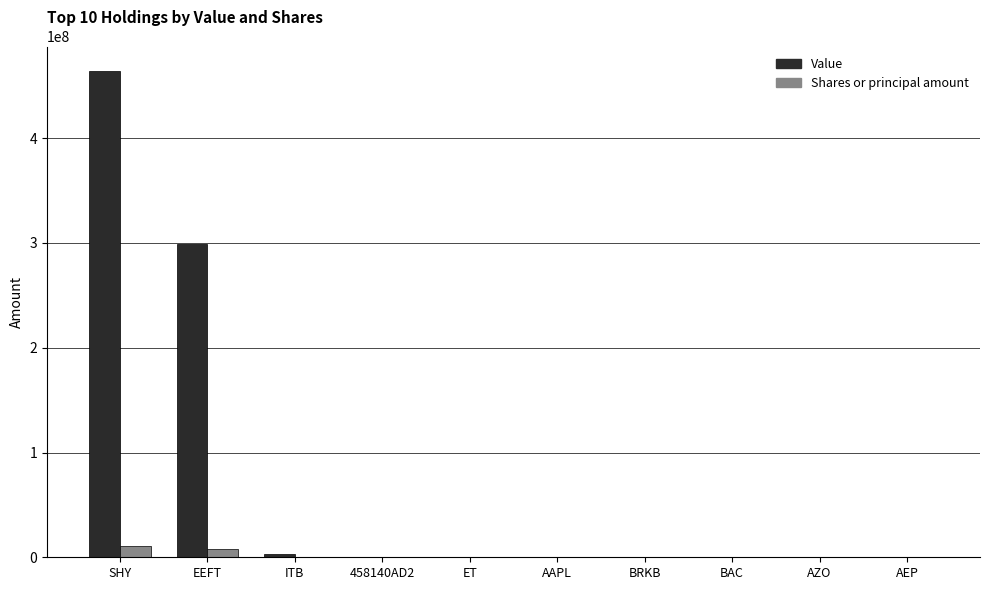

Is the value of Shares or principal amount at 458140AD2 greater than the value of Value at SHY?

No